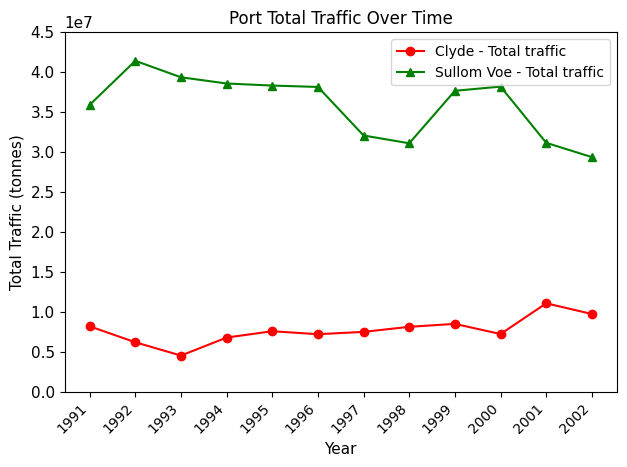

True or false: Clyde - Total traffic has more than 2 interior local peaks.

True